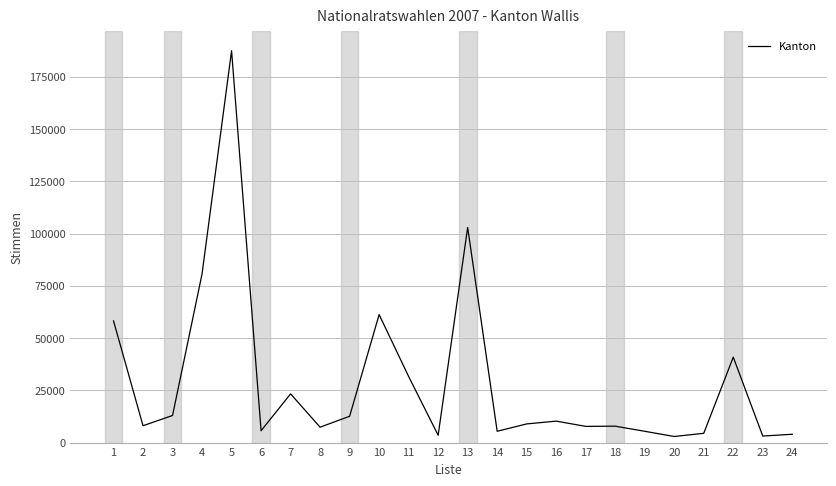

At which label does the data first exceed 8929?

1